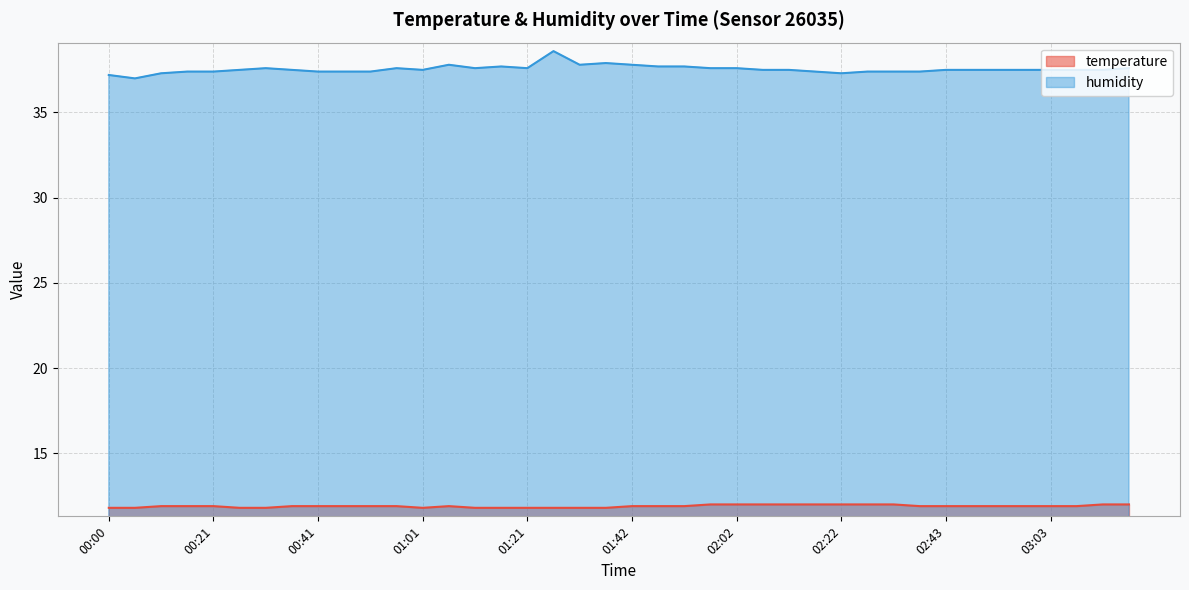

What is the sum of all temperature values?

475.9